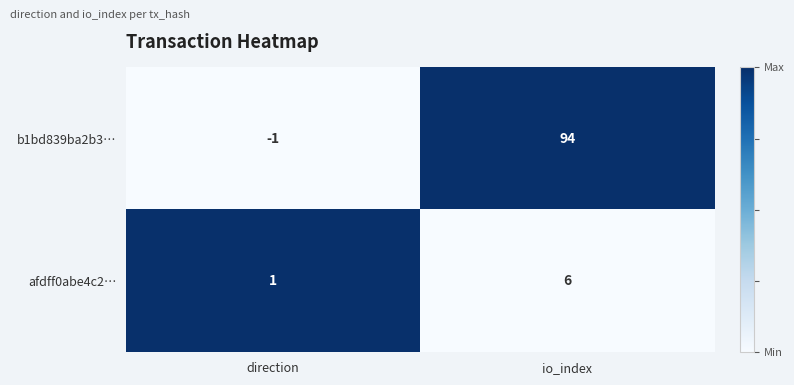

How many series are shown in this chart?

2